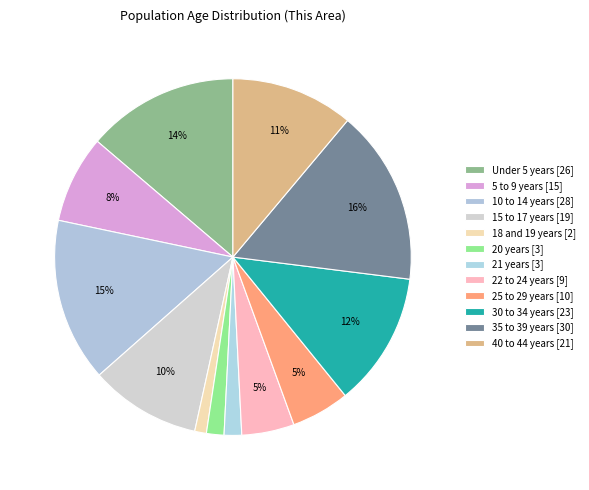

Which category has the biggest portion of the pie?

35 to 39 years